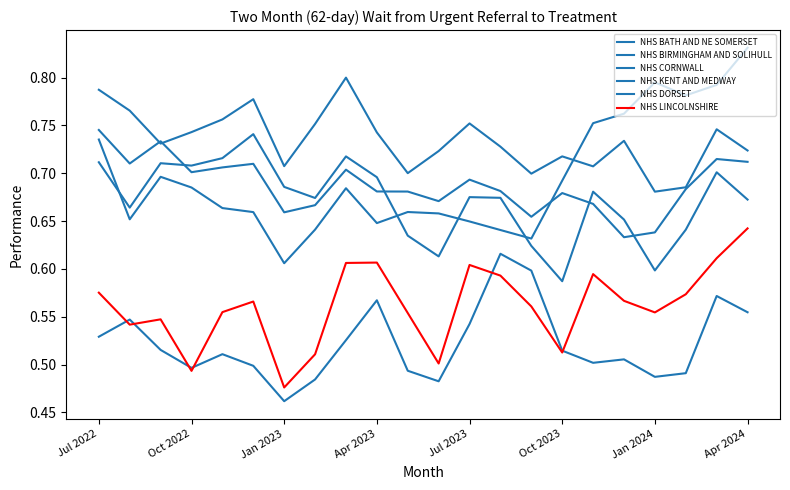

Does the chart display data point markers on the line(s)?

No